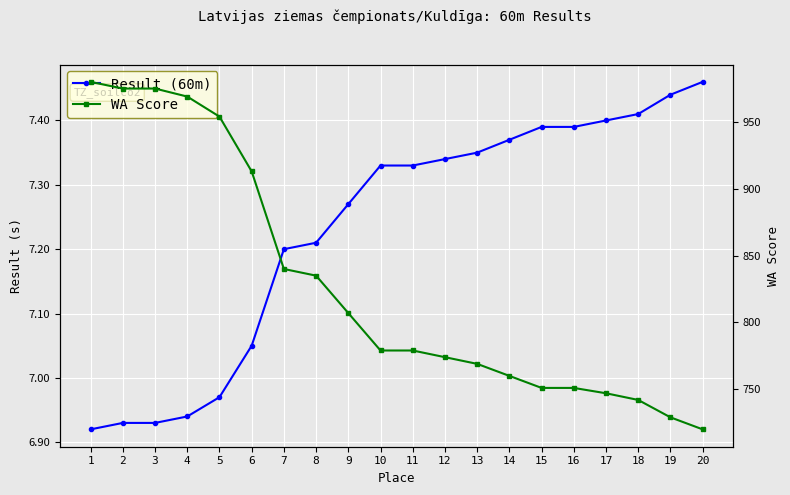

Which category has the lowest value in the Result (60m) series?

1